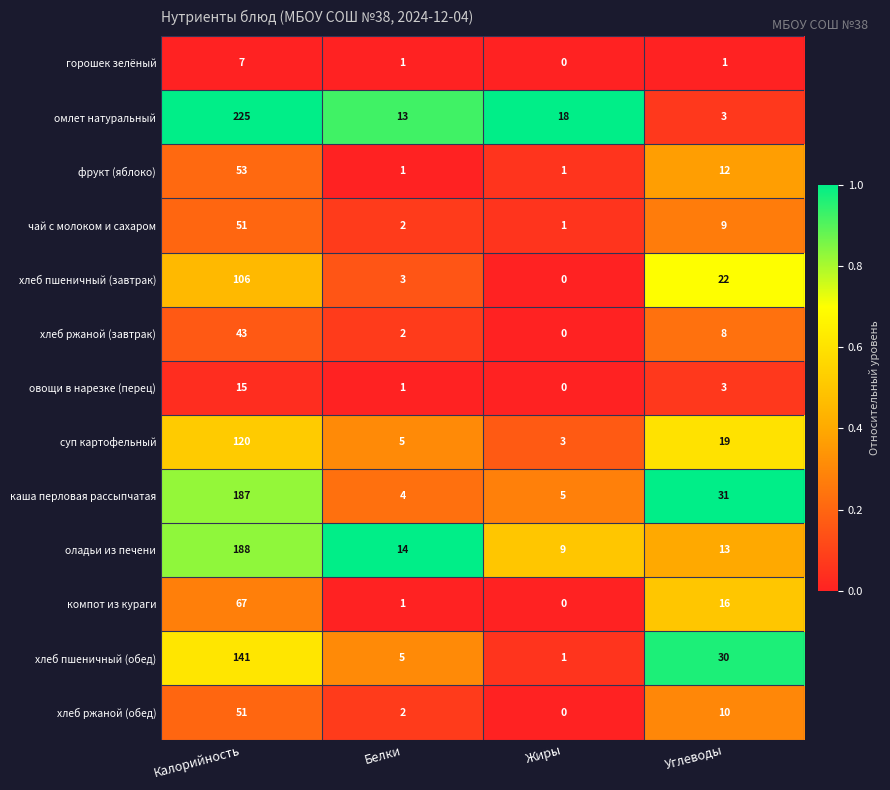

Is it true that чай с молоком и сахаром equals 51 at Калорийность?

True